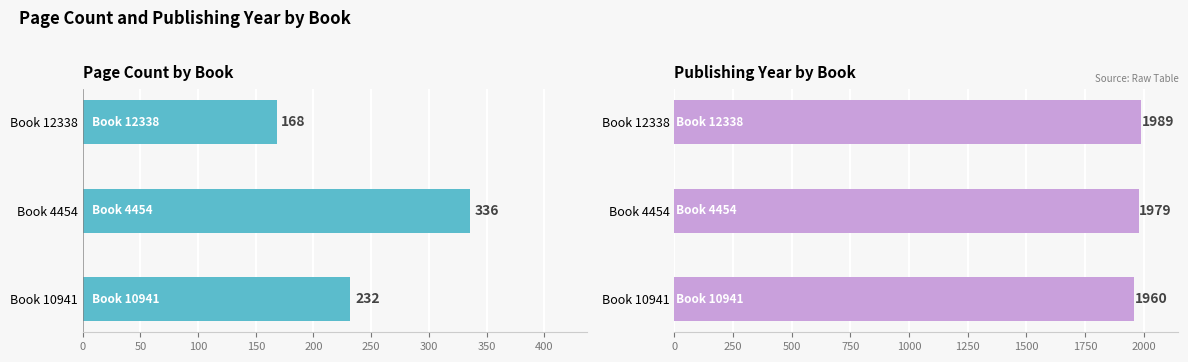

Reading left to right, list all the values displayed in this chart.

pageCount: 232	336	168
publishingYear: 1960	1979	1989